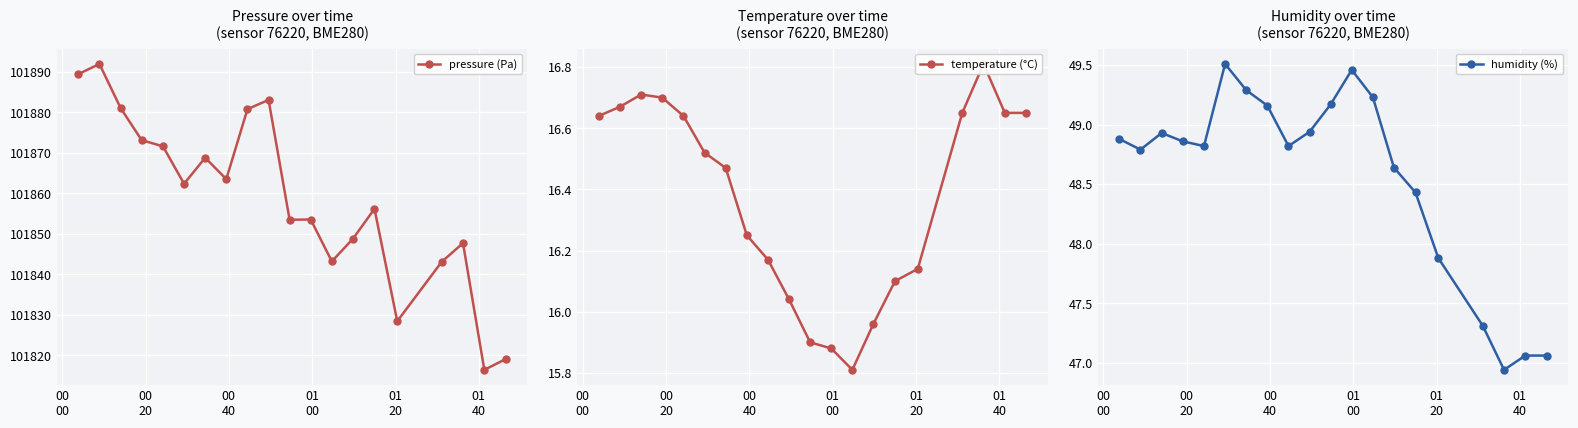

True or false: humidity (%) has more than 1 interior local peaks.

True